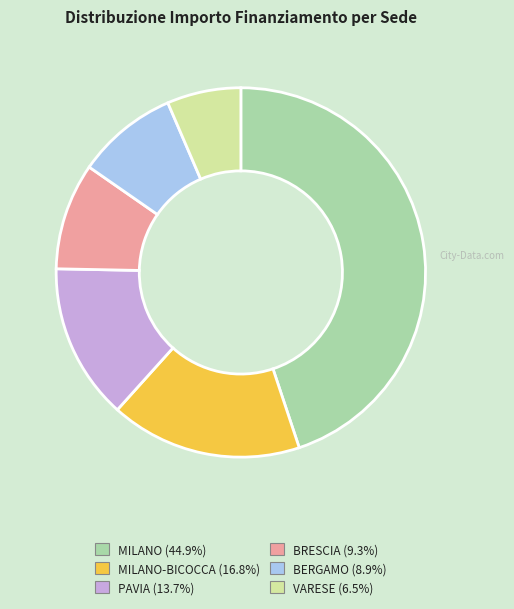

Does any single category account for the majority?

No